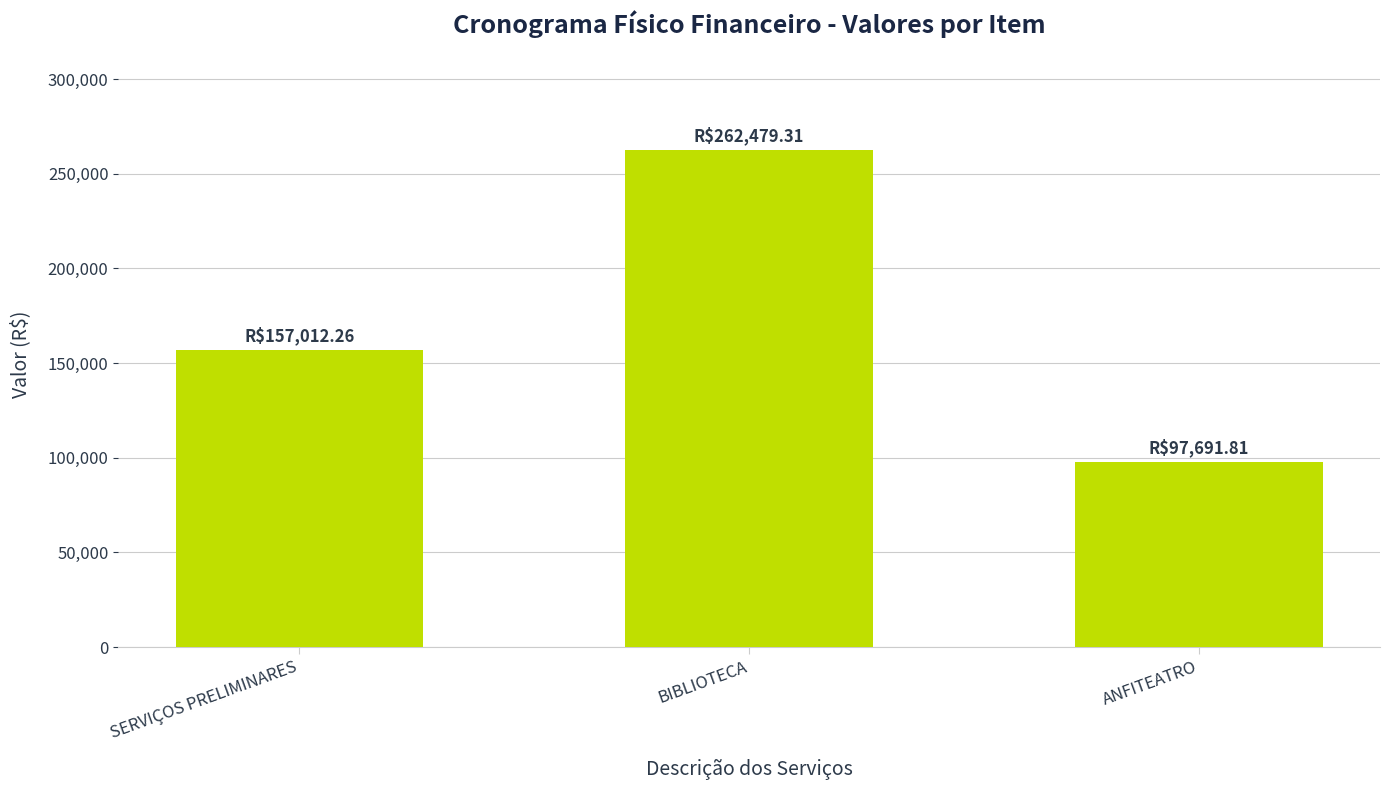

Rank the categories by value from highest to lowest.

BIBLIOTECA, SERVIÇOS PRELIMINARES, ANFITEATRO